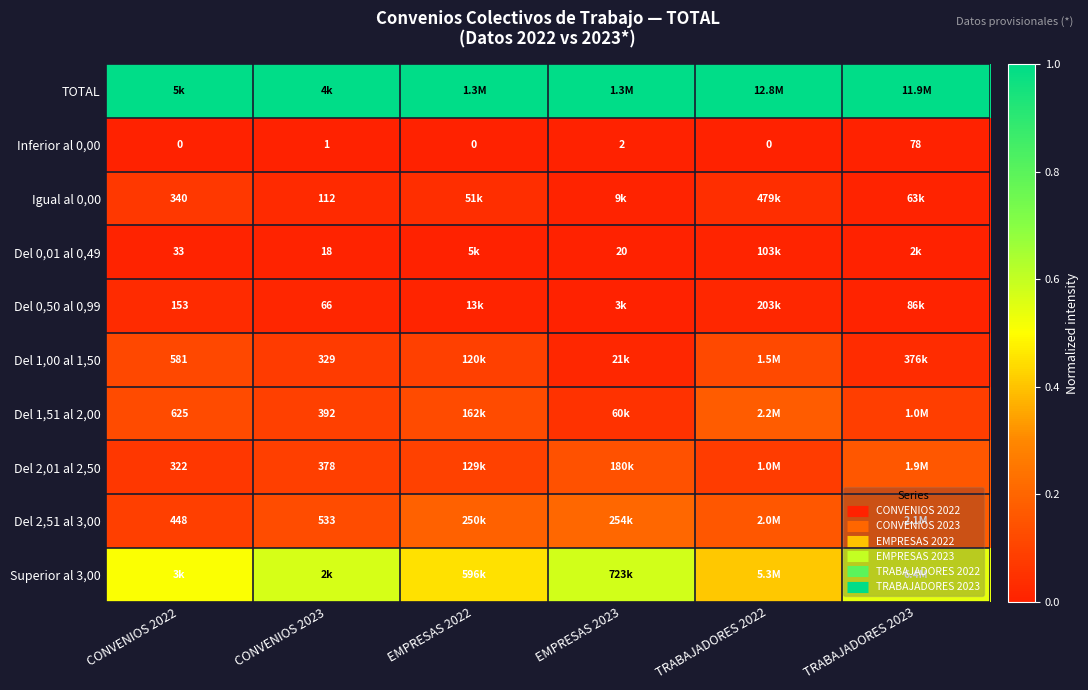

Which category has the lowest value across all series?

CONVENIOS 2022